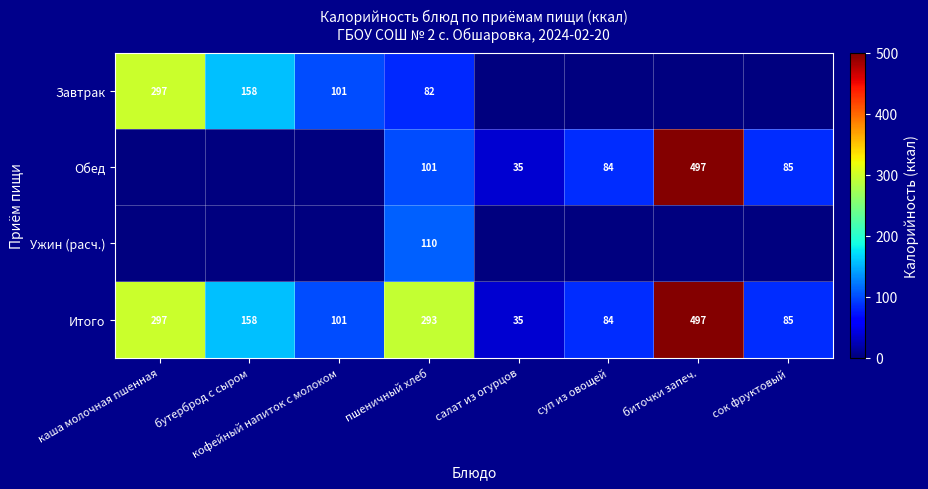

What is the sum of all Итого values?

1550